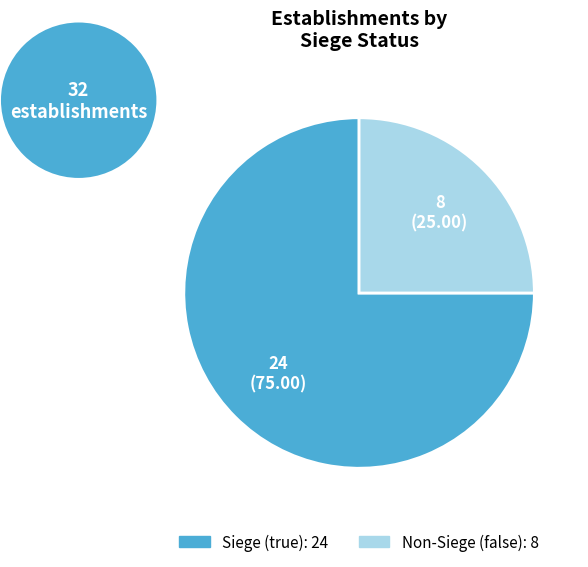

Is there a majority slice in this chart?

Yes